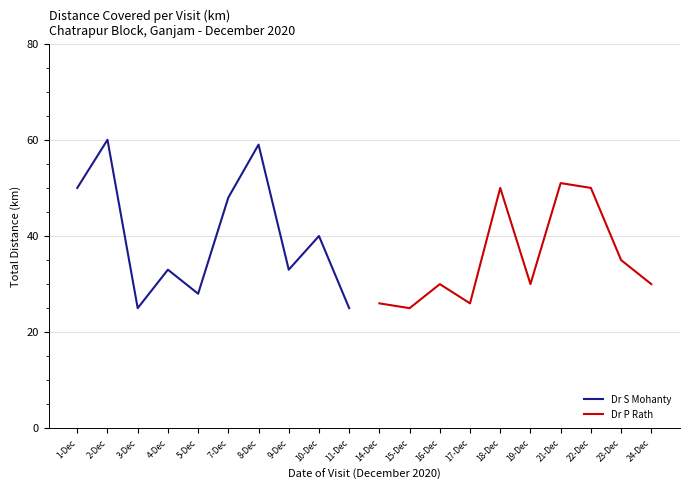

The value of Dr S Mohanty at 10-Dec is 69. True or false?

False